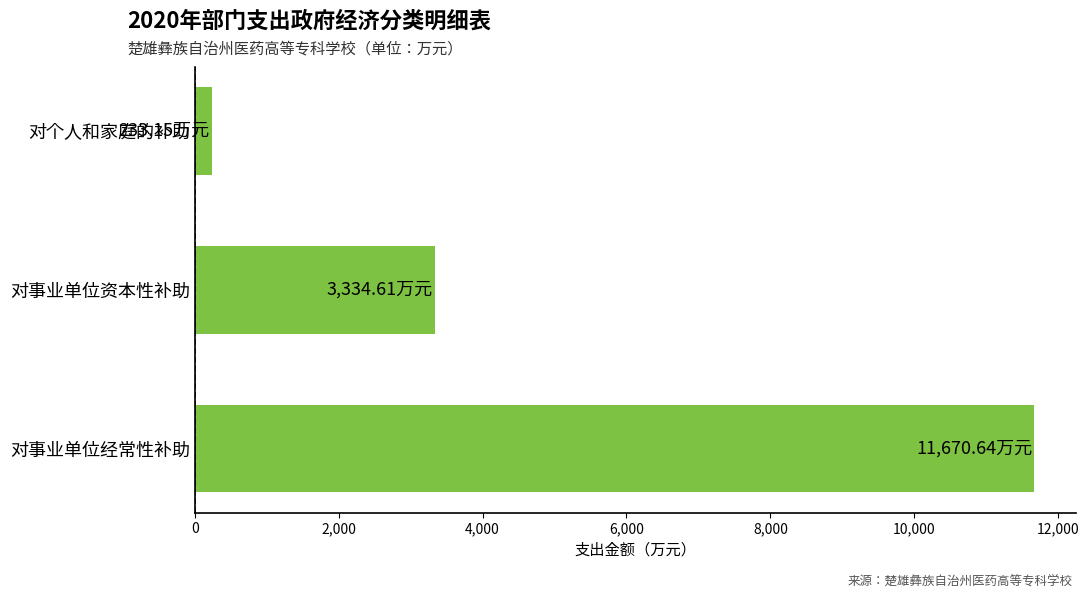

List the labels in order of value, largest first.

对事业单位经常性补助, 对事业单位资本性补助, 对个人和家庭的补助